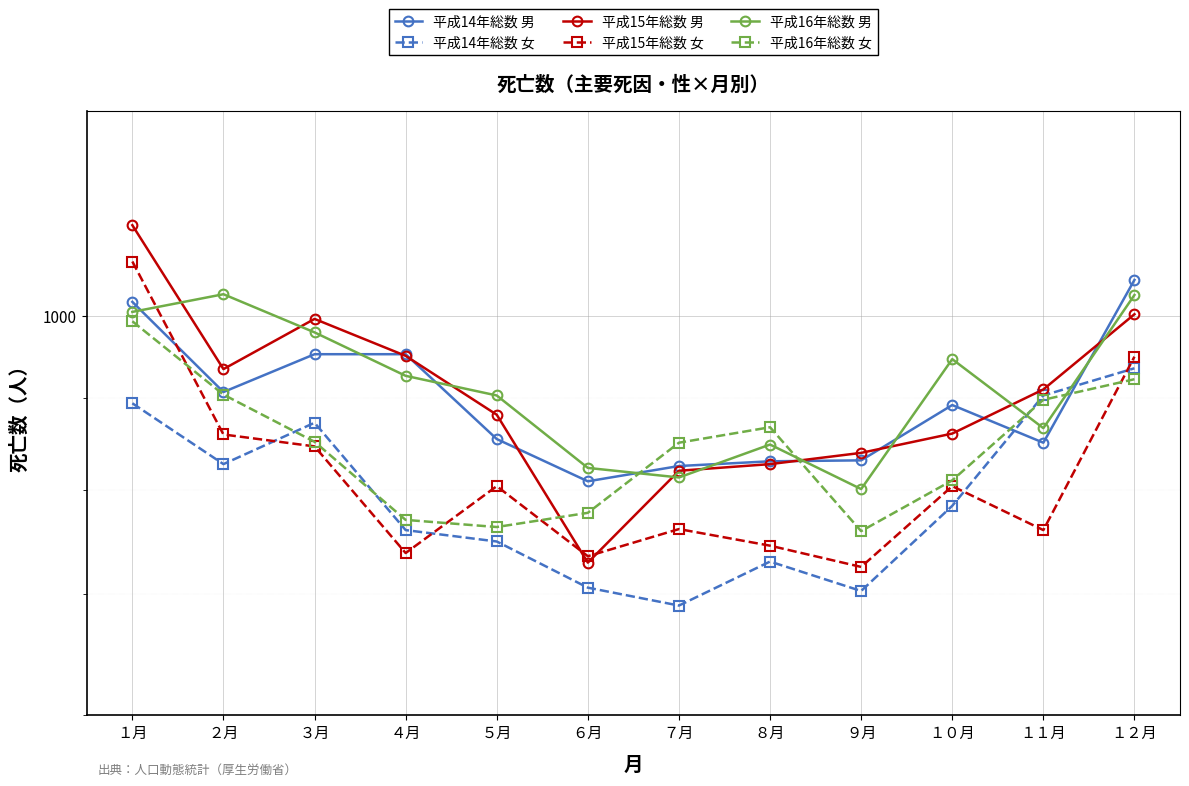

Rank the categories by 平成16年総数 男 value from lowest to highest.

９月, ７月, ６月, ８月, １１月, ５月, ４月, １０月, ３月, １月, １２月, ２月